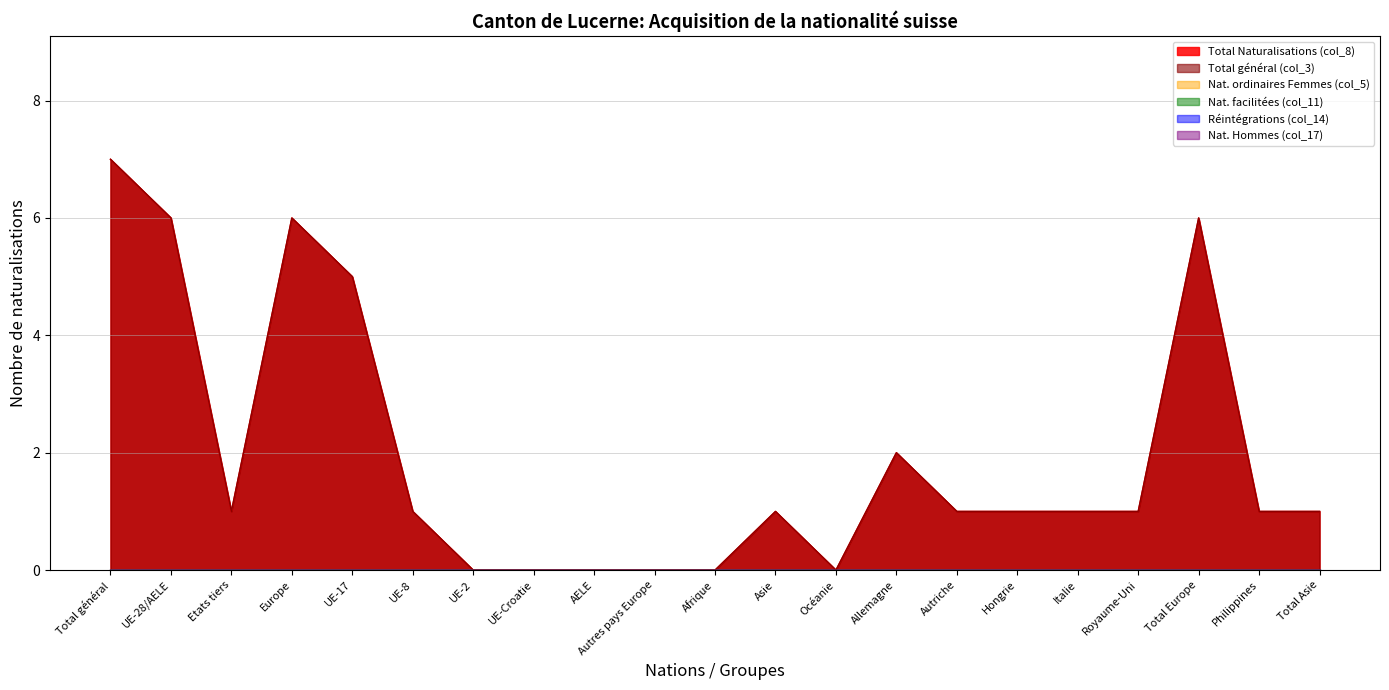

True or false: Nat. Hommes (col_17) has more than 0 interior local peaks.

False